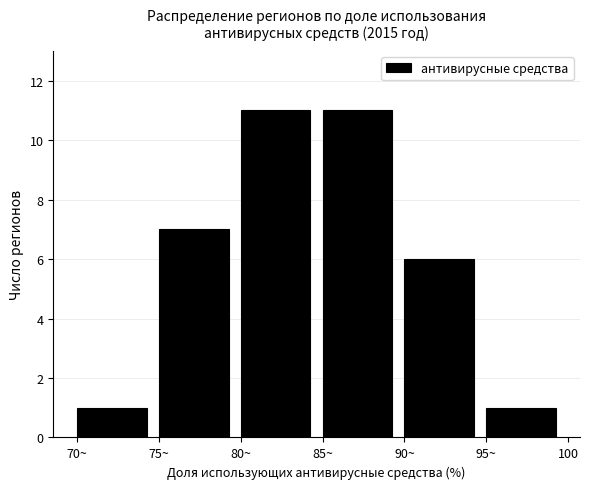

Reading right to left, list all the values displayed in this chart.

1	6	11	11	7	1